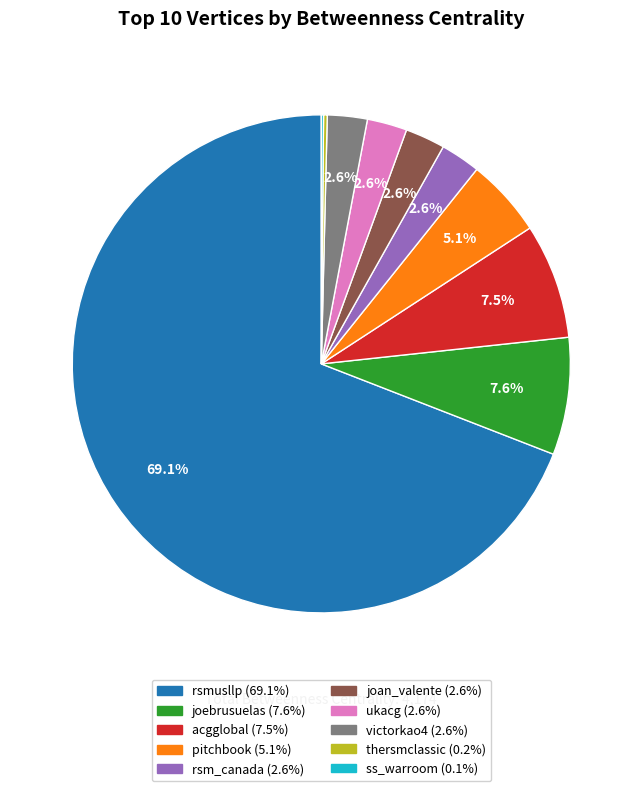

Does any single category account for the majority?

Yes